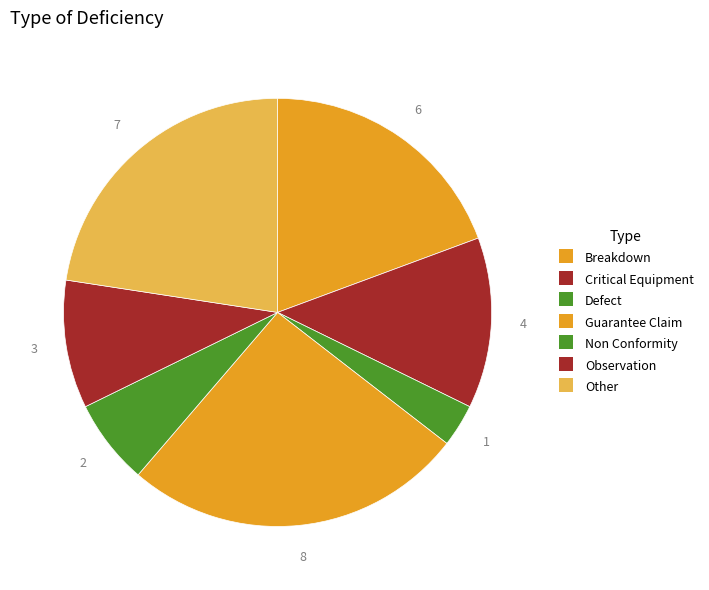

What is the ratio of the value at Non Conformity to the value at Other?

0.3